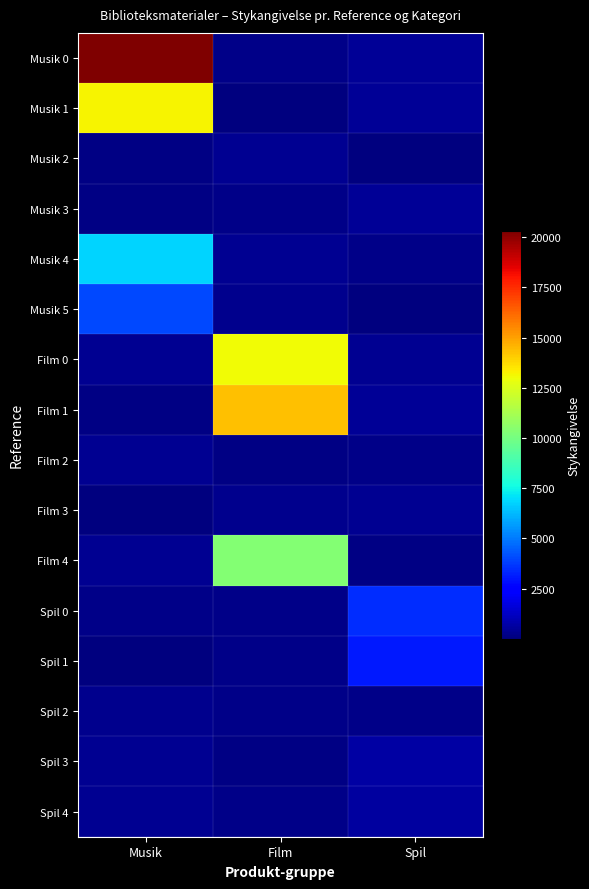

Which series changed the most between Film and Spil?

Film 1